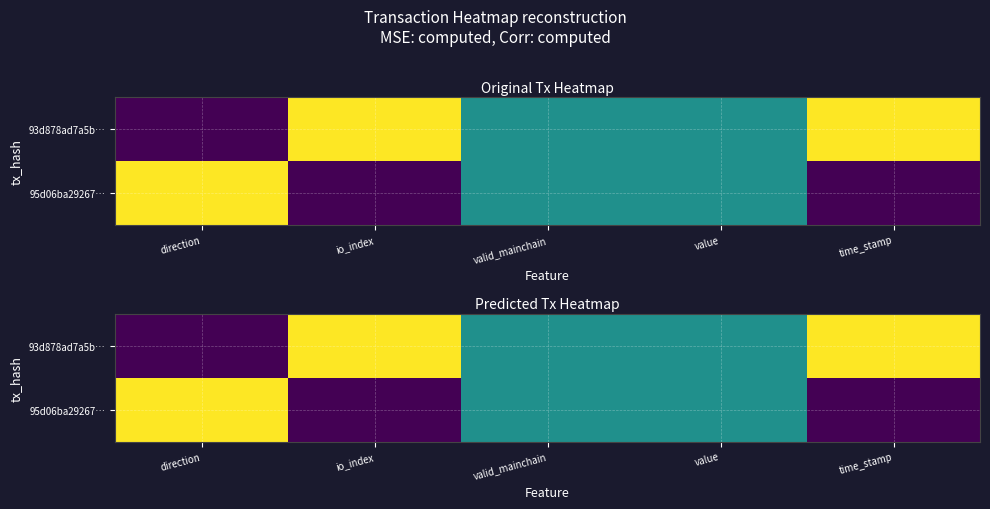

At which category is the sum across all series the highest?

direction